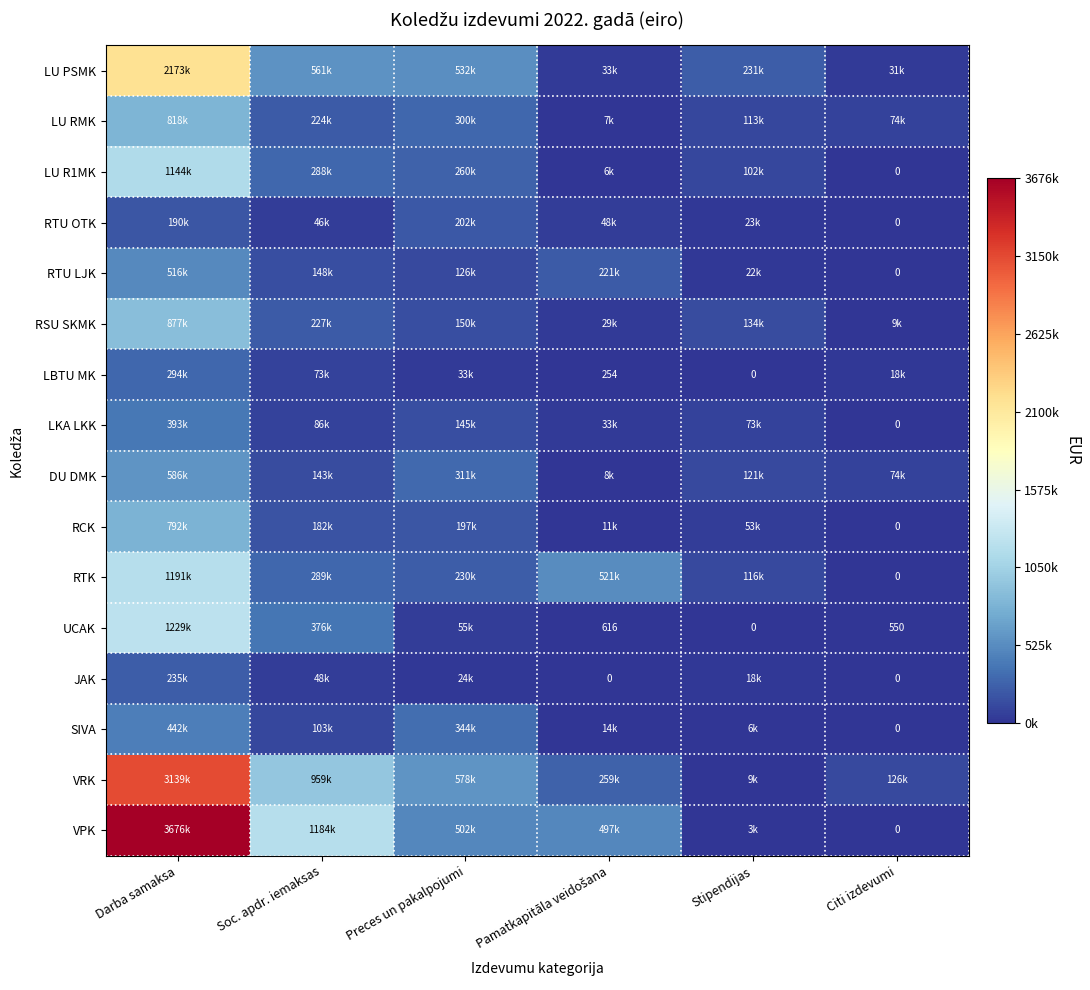

The UCAK series shows 550 at Citi izdevumi. True or false?

True